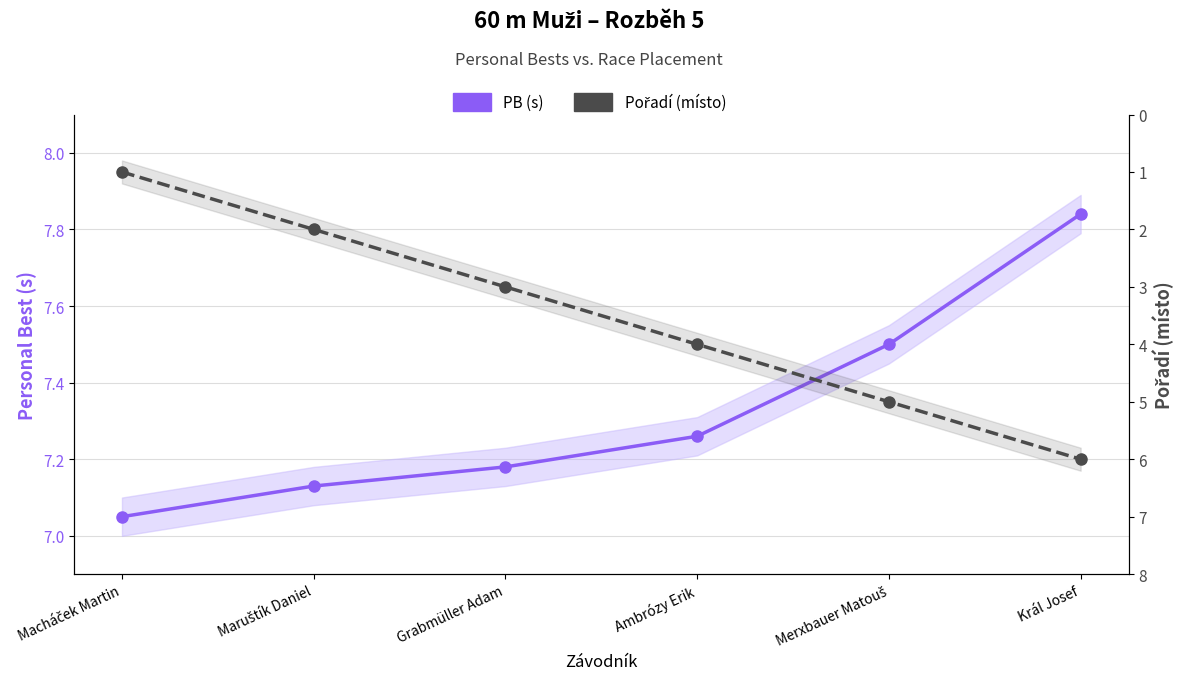

How many lines are shown in the chart?

2